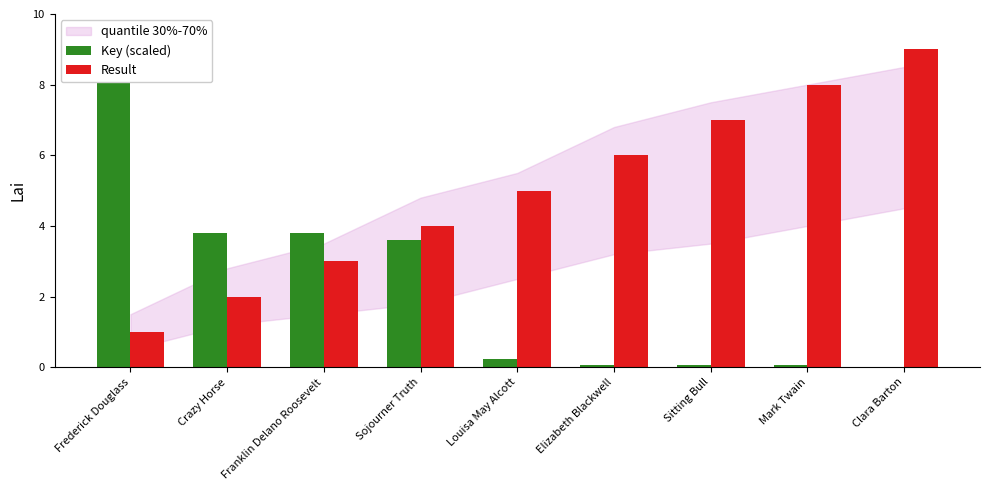

The value of Result at Mark Twain is 2.1. True or false?

False